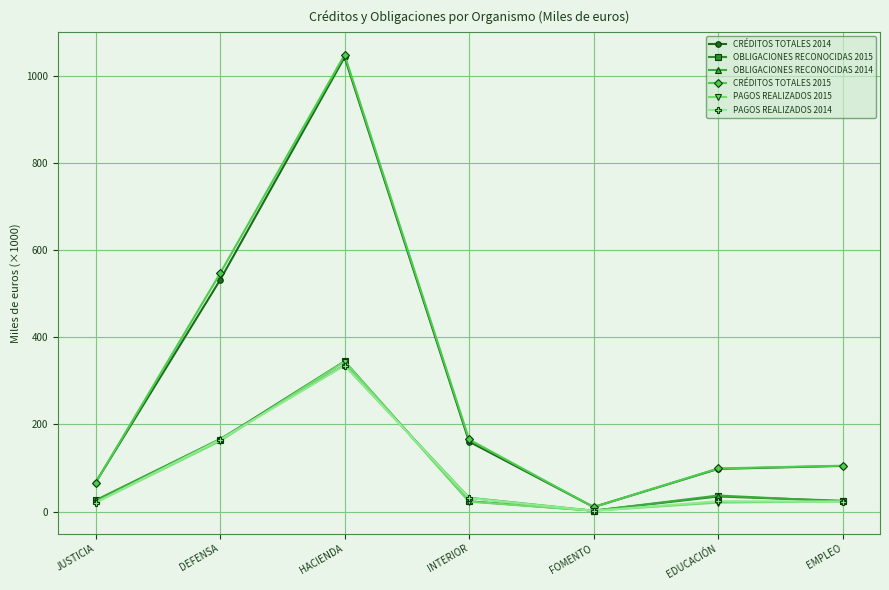

True or false: CRÉDITOS TOTALES 2015 has more than 2 interior local peaks.

False